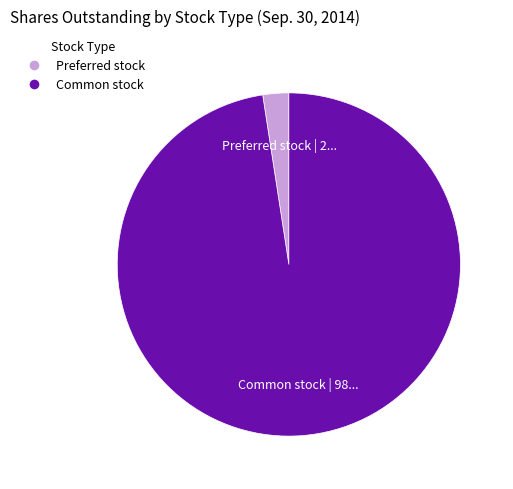

Which slice is the largest?

Common stock